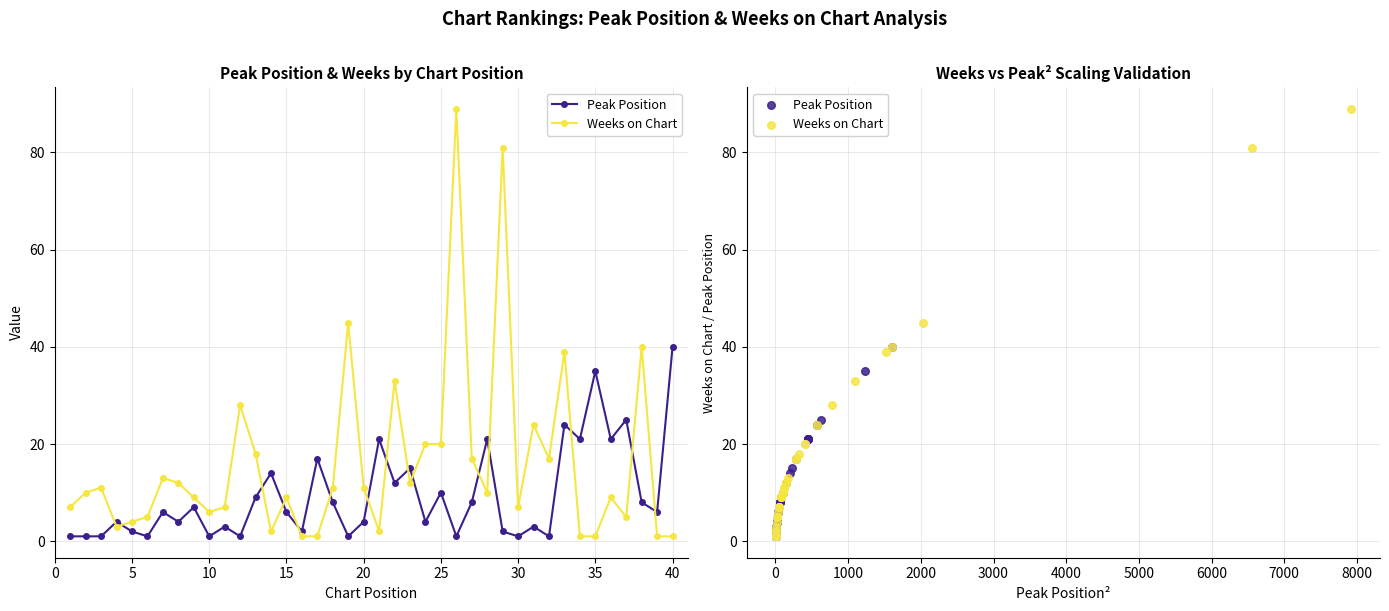

Which series has the largest Y range (max minus min)?

Weeks on Chart